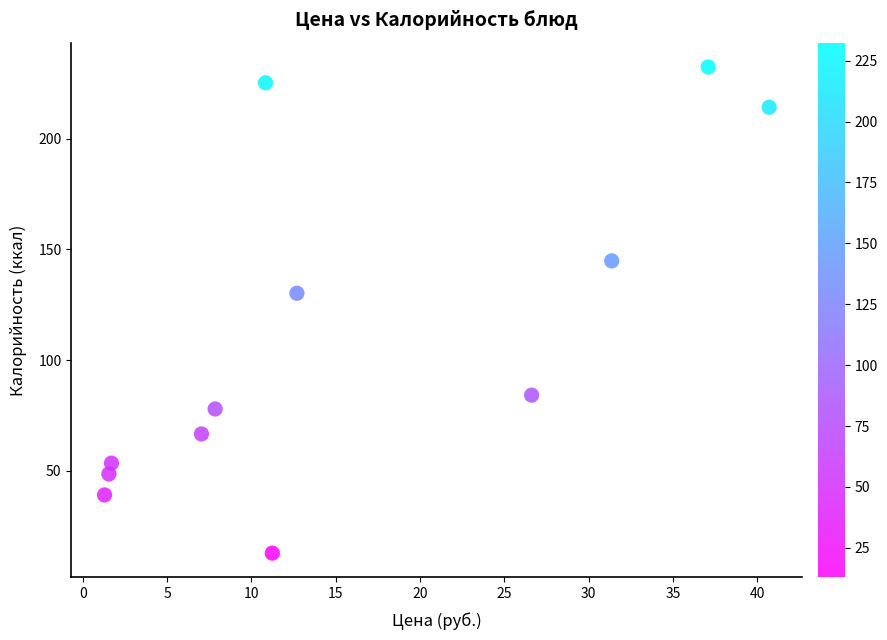

What is the range of X values (max minus min)?

39.4